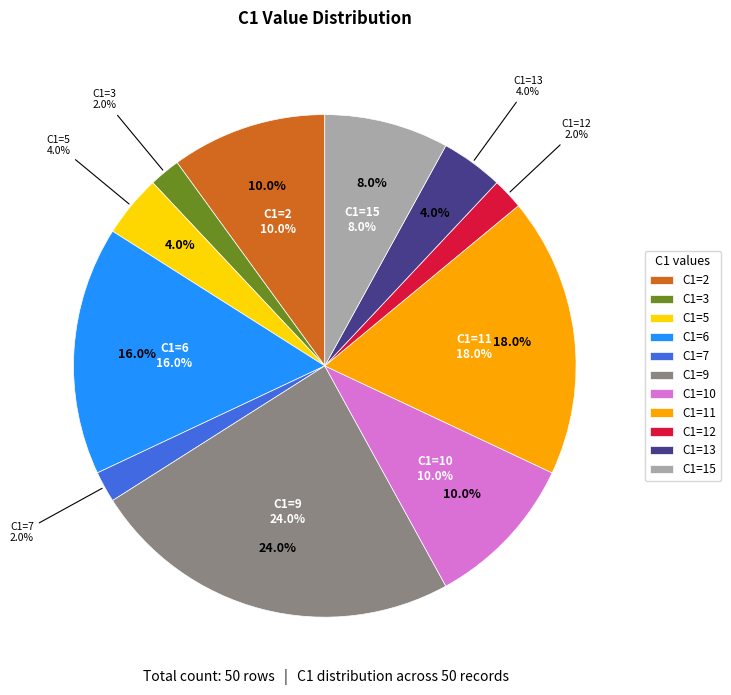

To the nearest percent, what percentage of the pie is 13?

4%